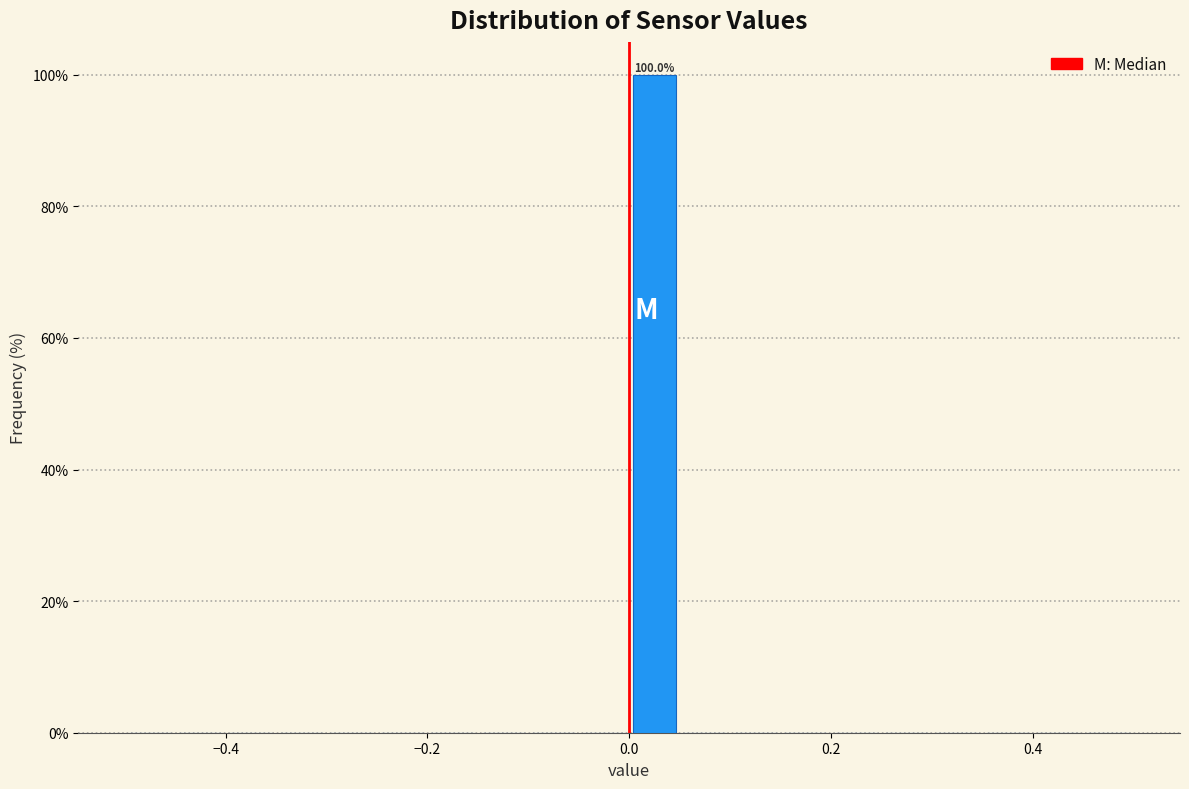

Read against the x-axis, roughly where is the centre of the tallest bar?

0.02